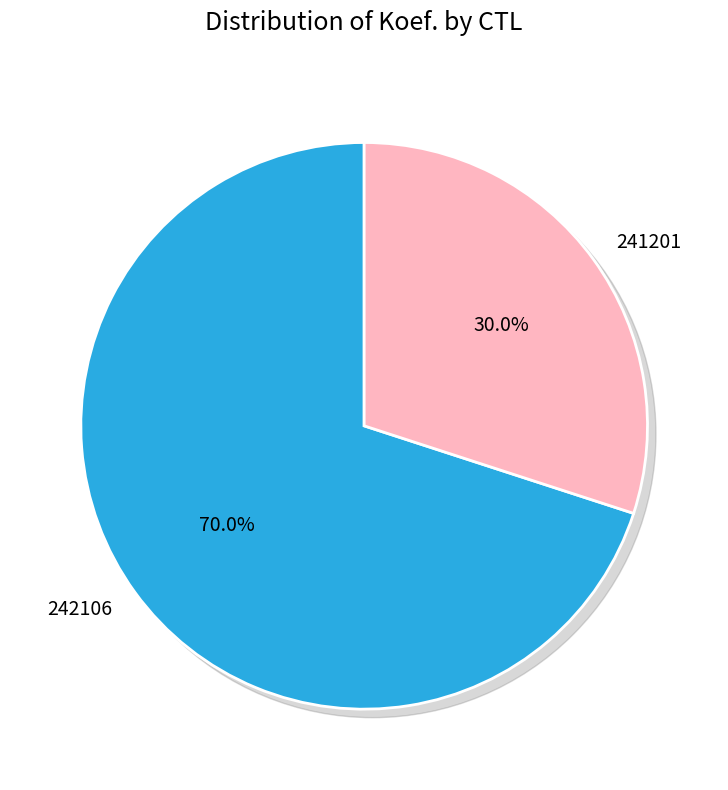

To the nearest percent, what percentage of the pie is 241201?

30%